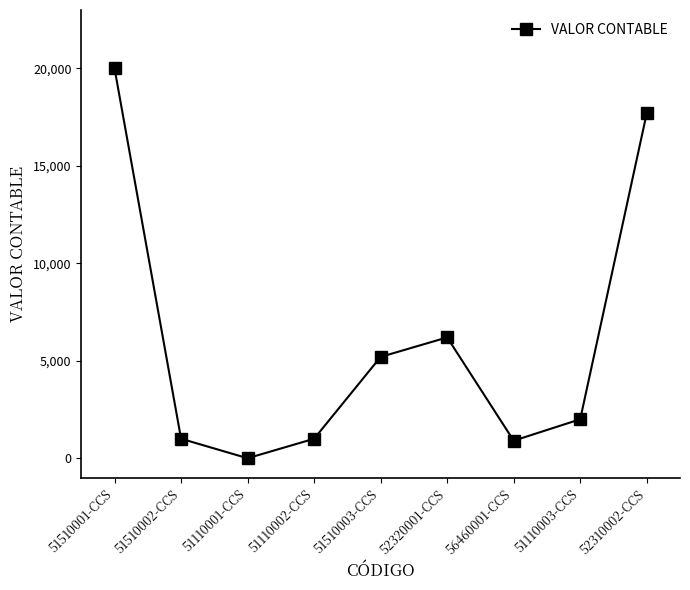

Where does the data first go above 2000?

51510001-CCS